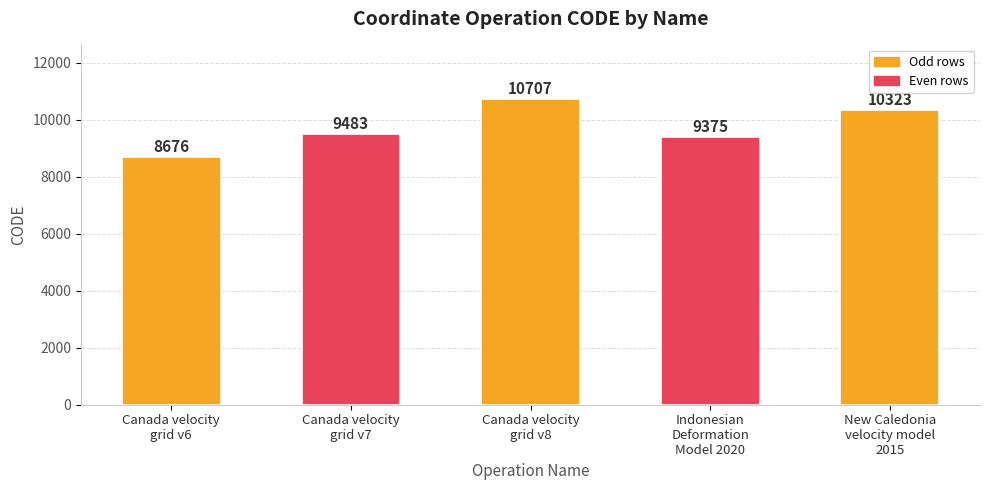

What is the value of the 5th bar from the left?

10323